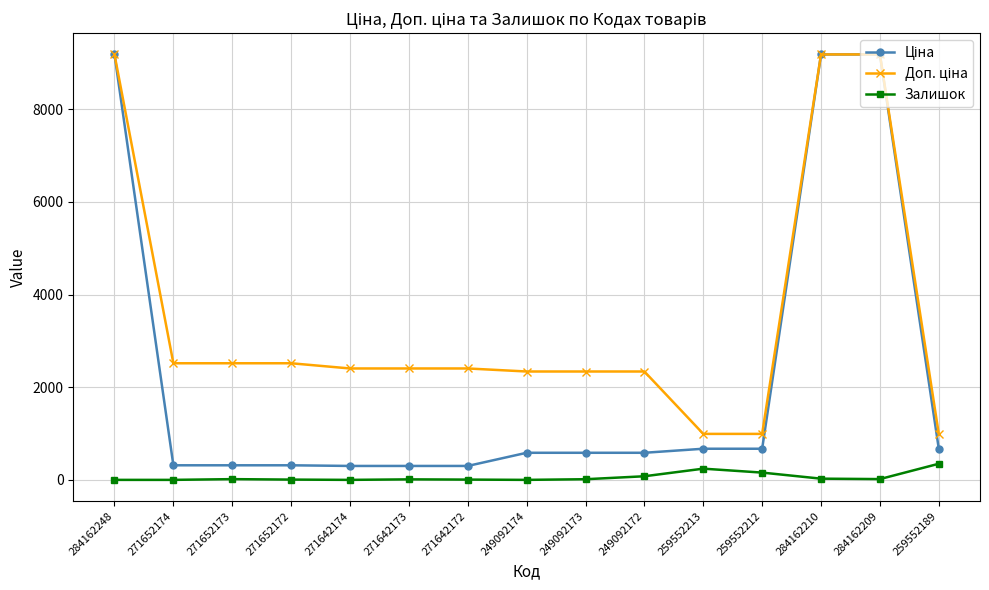

What is the difference between the highest and lowest values at 259552213?

750.7